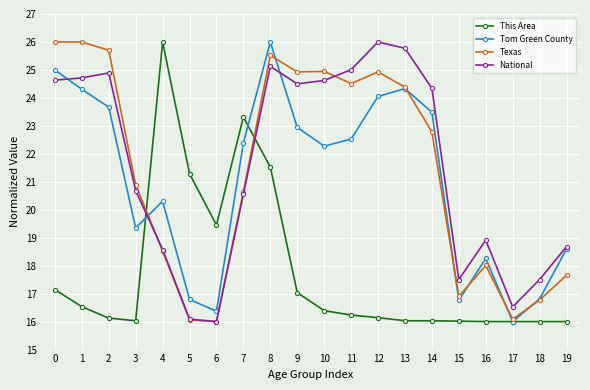

True or false: National and This Area intersect in this chart.

True